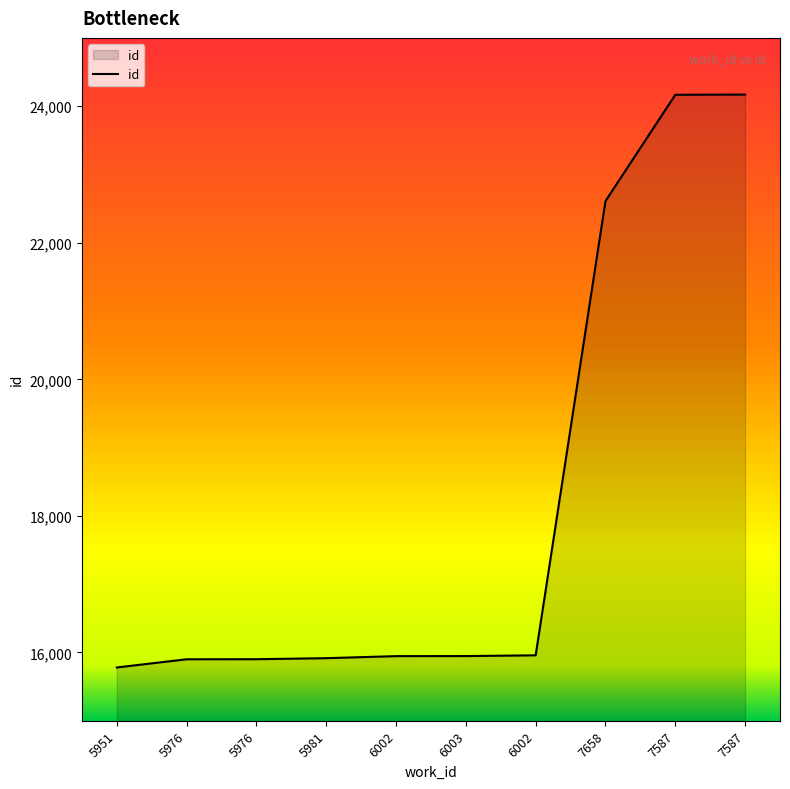

Approximately how many times larger is the value at 5981 compared to 7658?

0.7